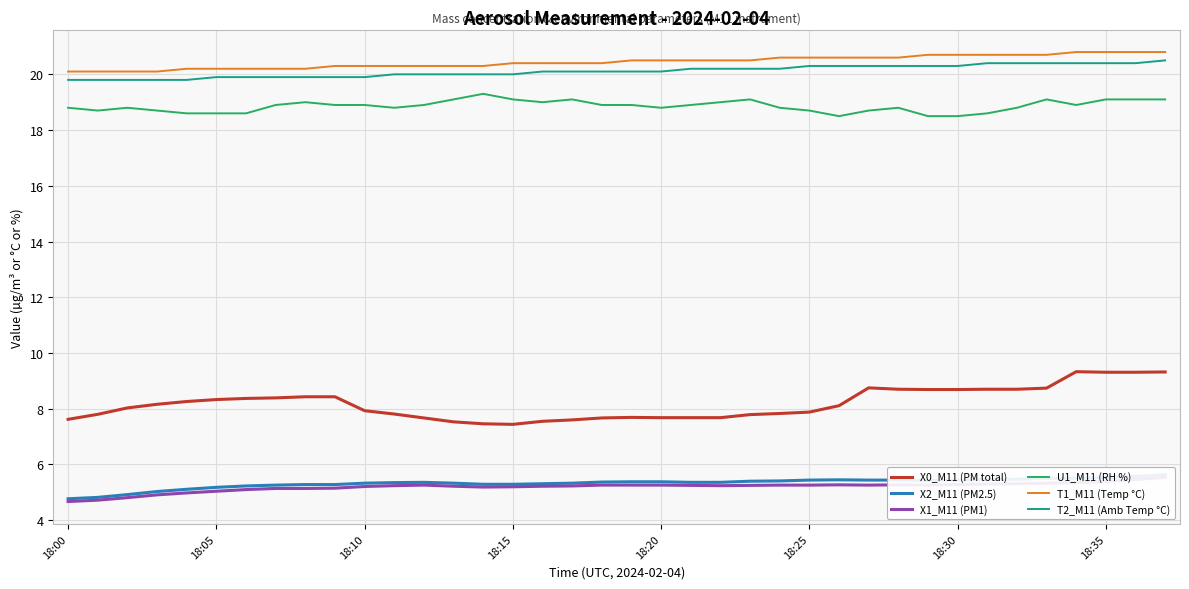

True or false: X0_M11 (PM total) has a value of 13.1 at 18:35.

False